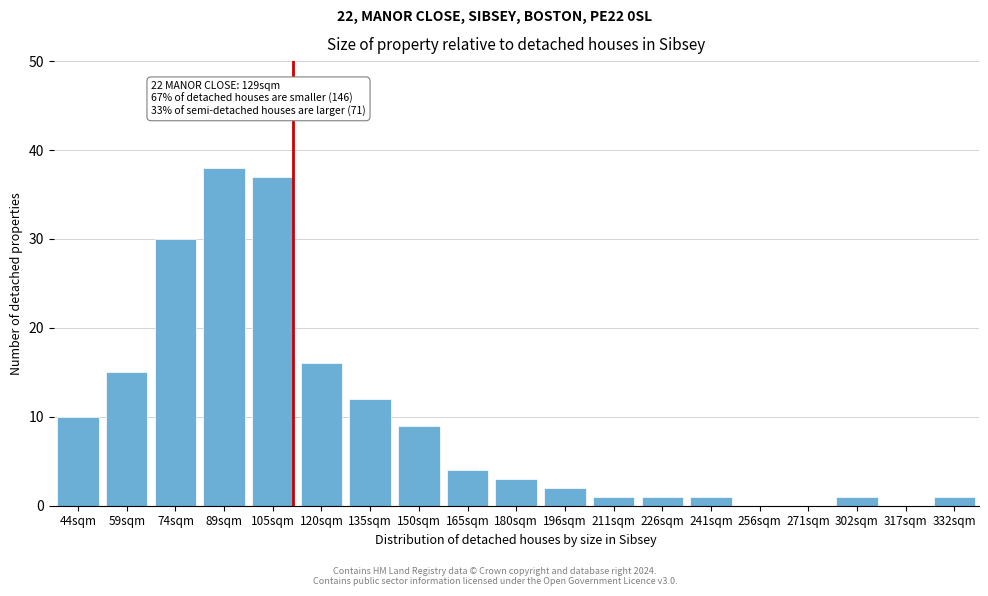

Reading left to right, list all the values displayed in this chart.

44sqm=10	59sqm=15	74sqm=30	89sqm=38	105sqm=37	120sqm=16	135sqm=12	150sqm=9	165sqm=4	180sqm=3	196sqm=2	211sqm=1	226sqm=1	241sqm=1	256sqm=0	271sqm=0	302sqm=1	317sqm=0	332sqm=1